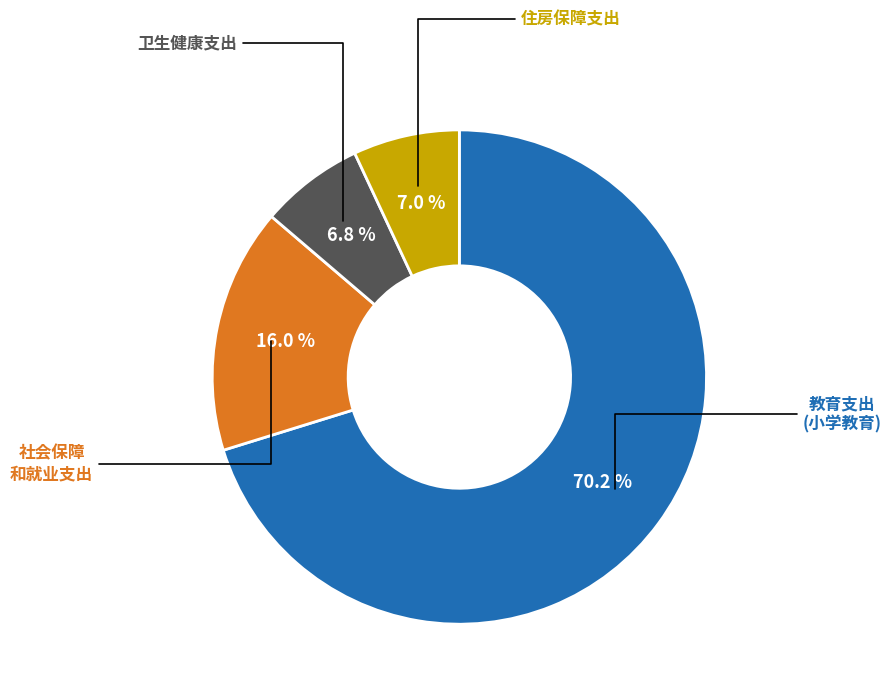

Does any single category account for the majority?

Yes